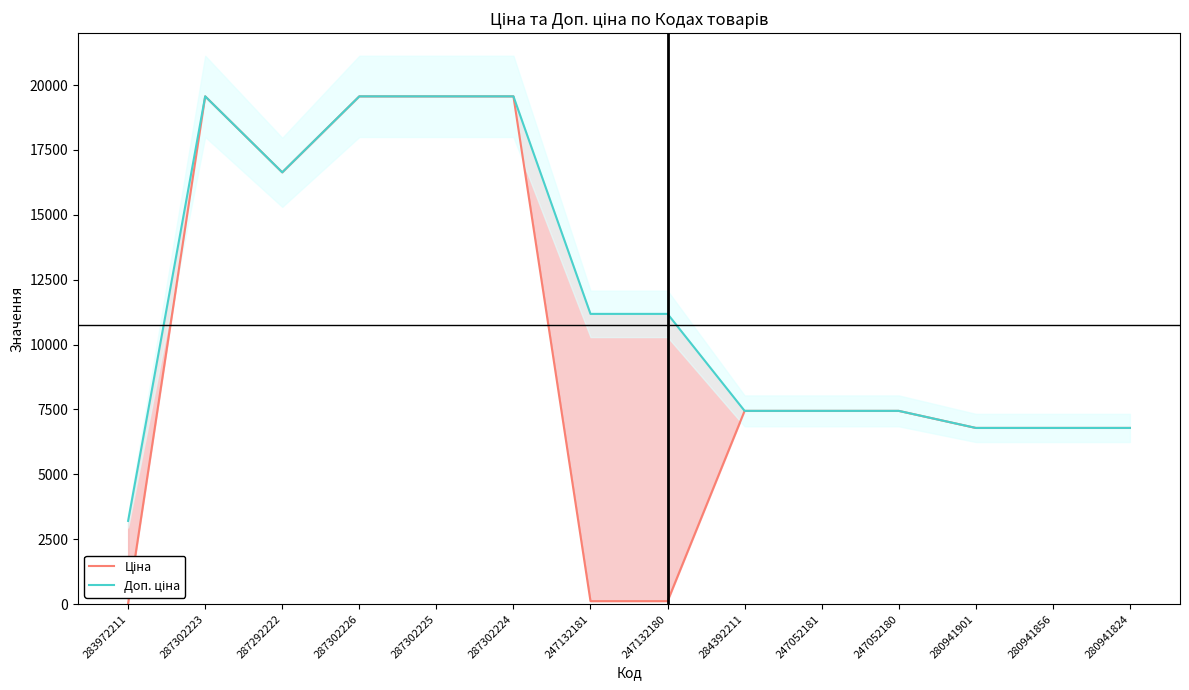

What is the difference between the Ціна values at 280941856 and 247052181?

657.5